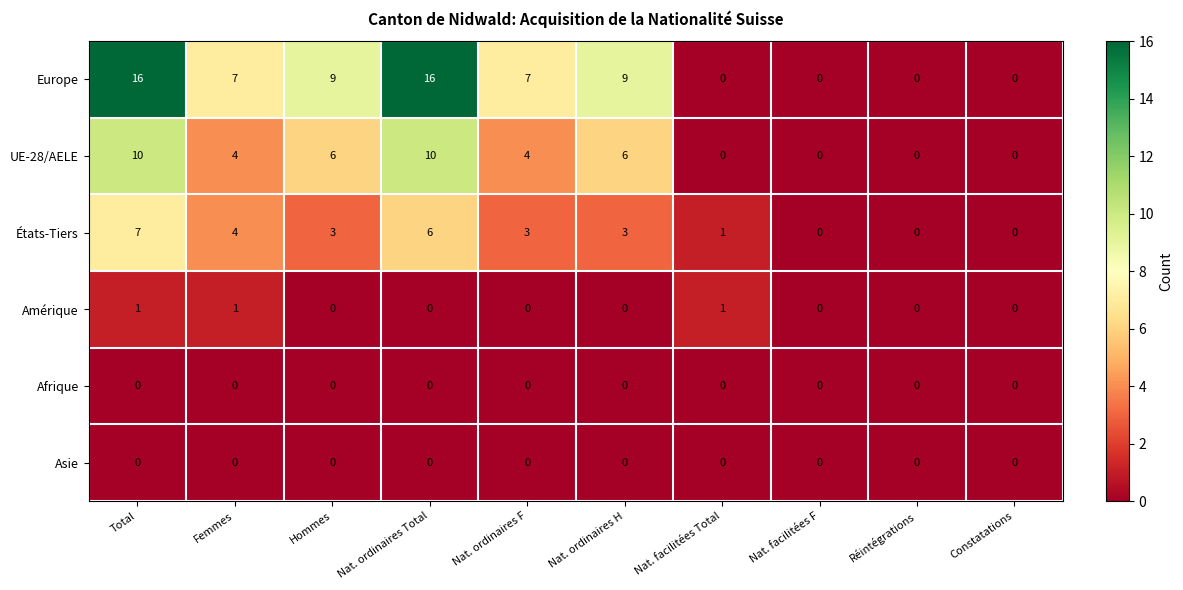

The Europe series shows 0 at Nat. facilitées F. True or false?

True